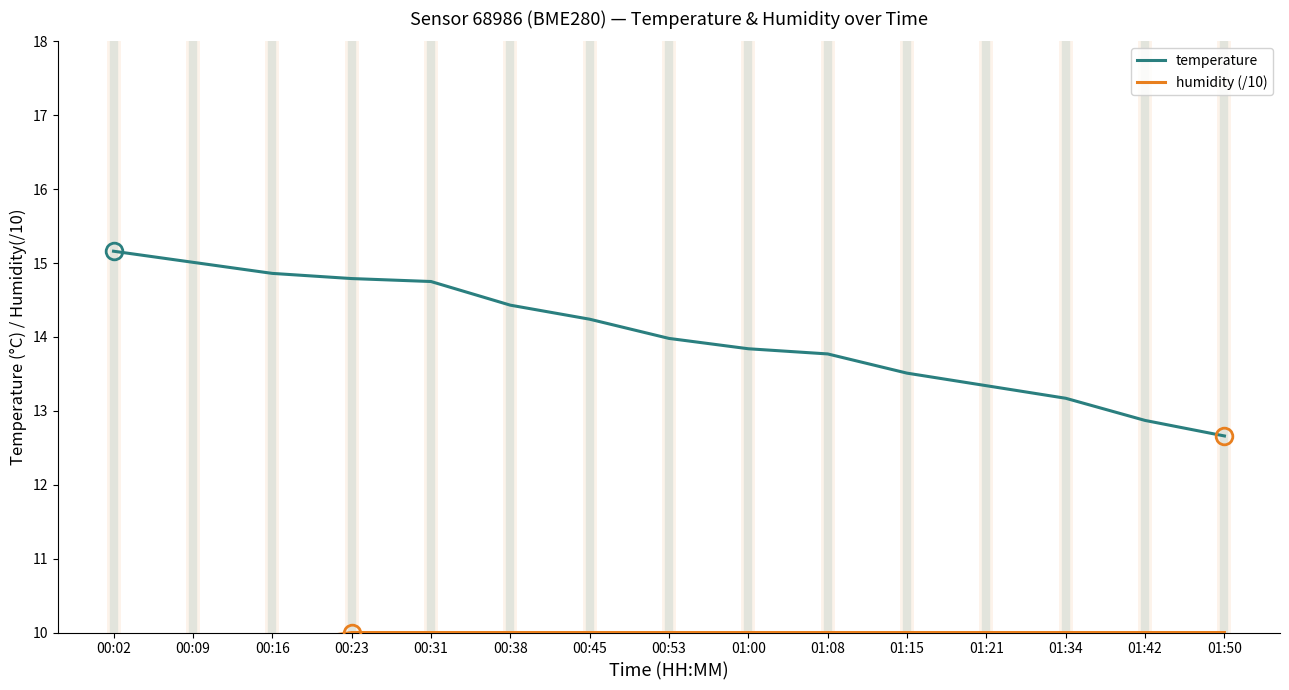

Which has a higher value, 01:34 or 01:21?

01:21